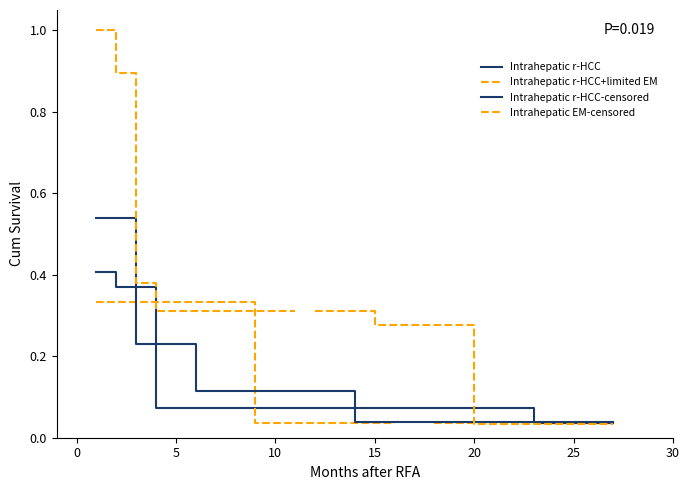

What are all the series names shown in the legend?

Intrahepatic r-HCC, Intrahepatic r-HCC+limited EM, Intrahepatic r-HCC-censored, Intrahepatic EM-censored